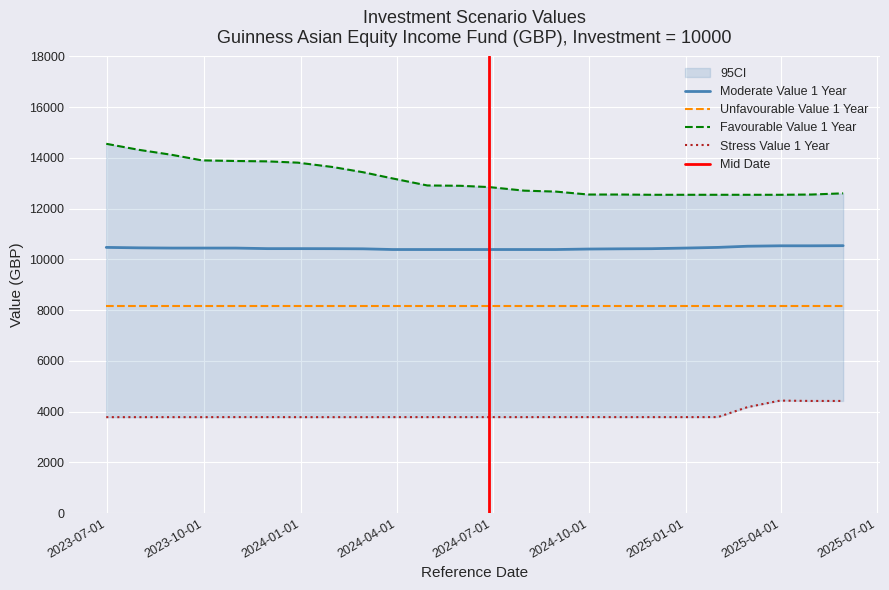

Is it true that Favourable Value 1 Year equals 7786.7 at 2024-10-31?

False